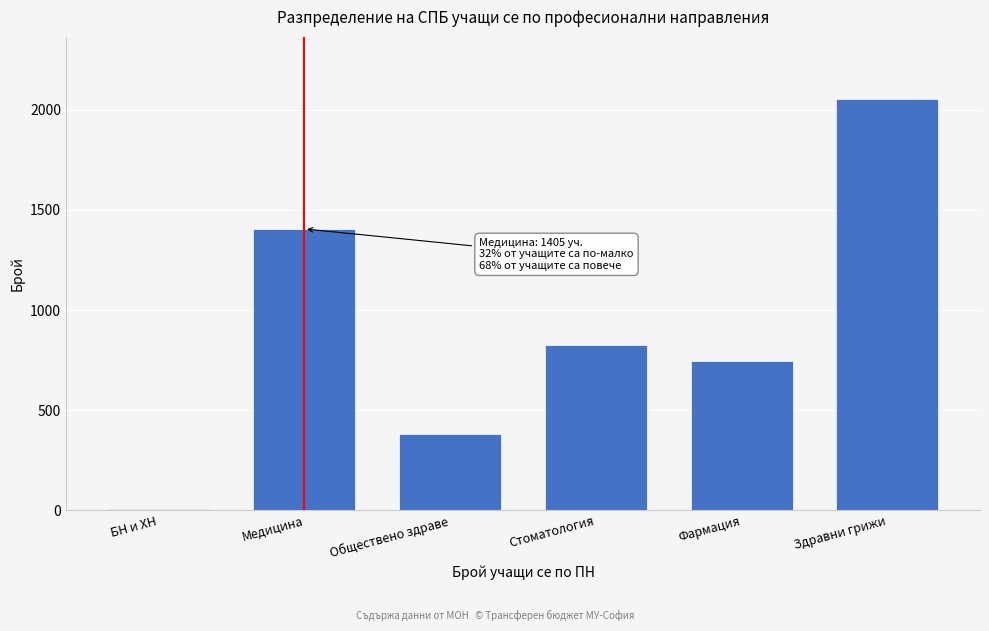

Reading right to left, extract all data points from this chart.

2056	744	825	382	1405	8